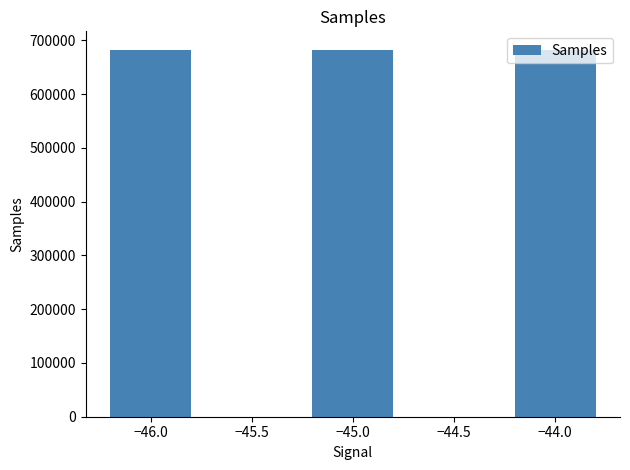

Approximately how many times larger is the value at −44.0 compared to −45.0?

1.0